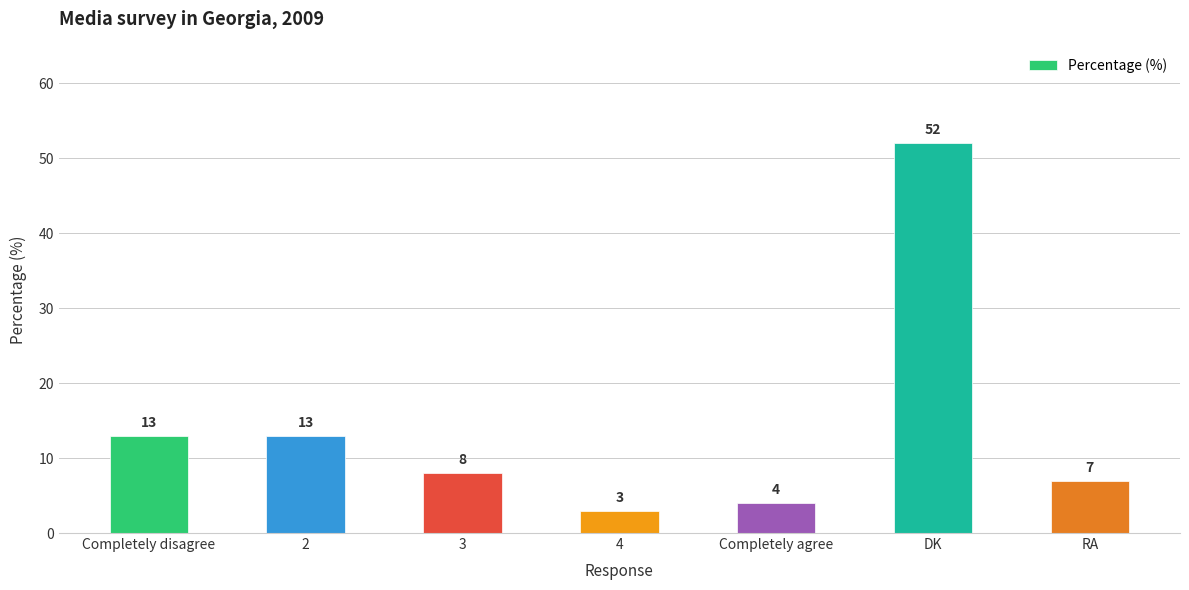

Does the chart contain any negative values?

No